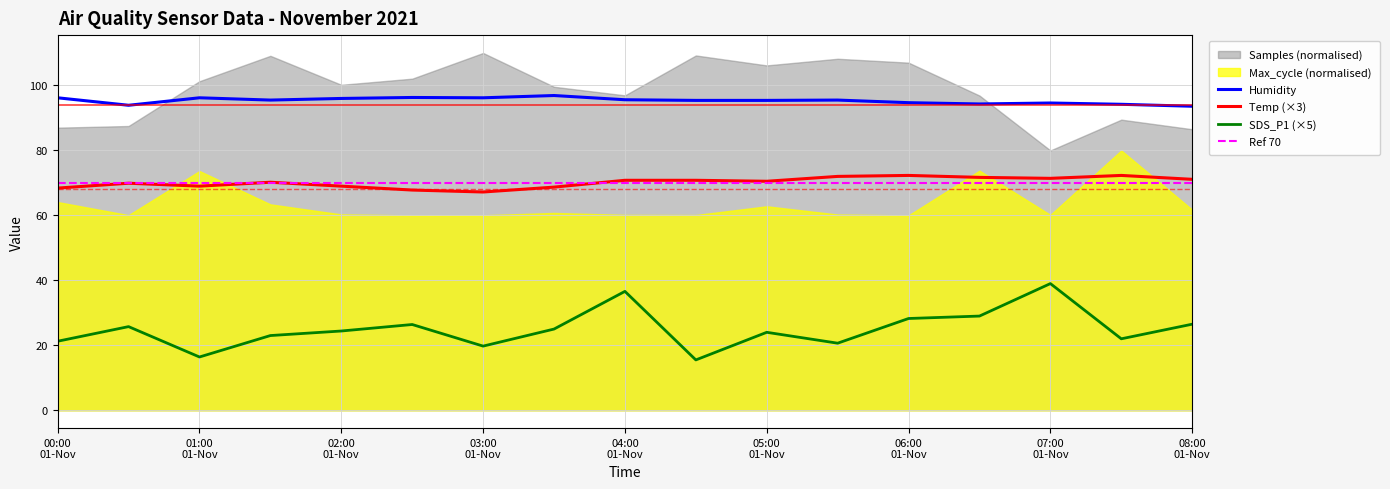

True or false: Humidity and SDS_P1 (×5) cross at least once.

False